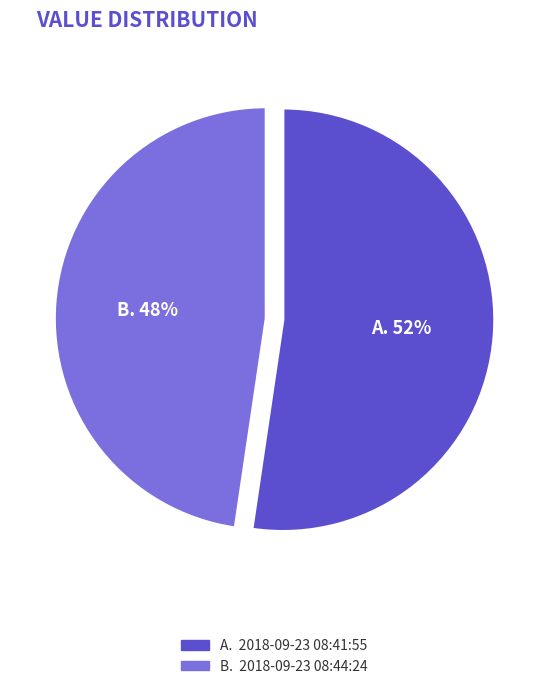

Between A. 2018-09-23 08:41:55 and B. 2018-09-23 08:44:24, which is larger?

A. 2018-09-23 08:41:55